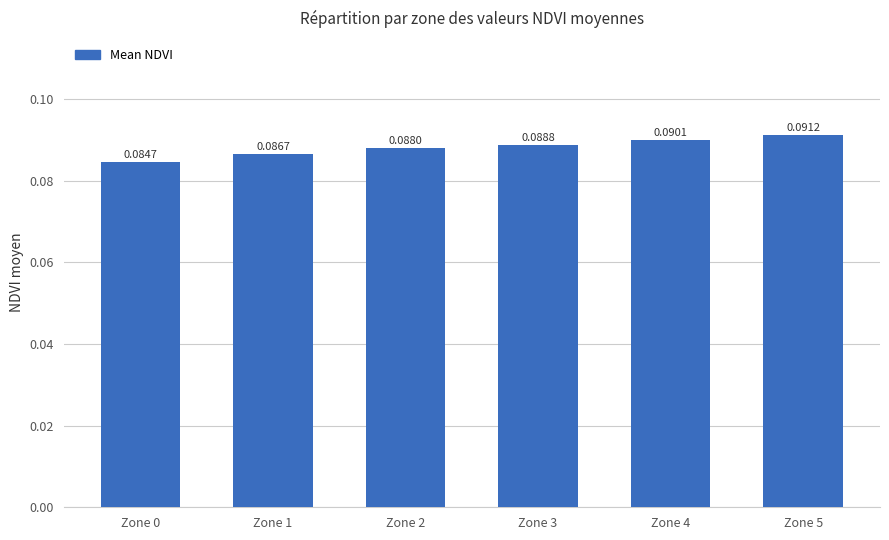

How many data points does each series have?

6